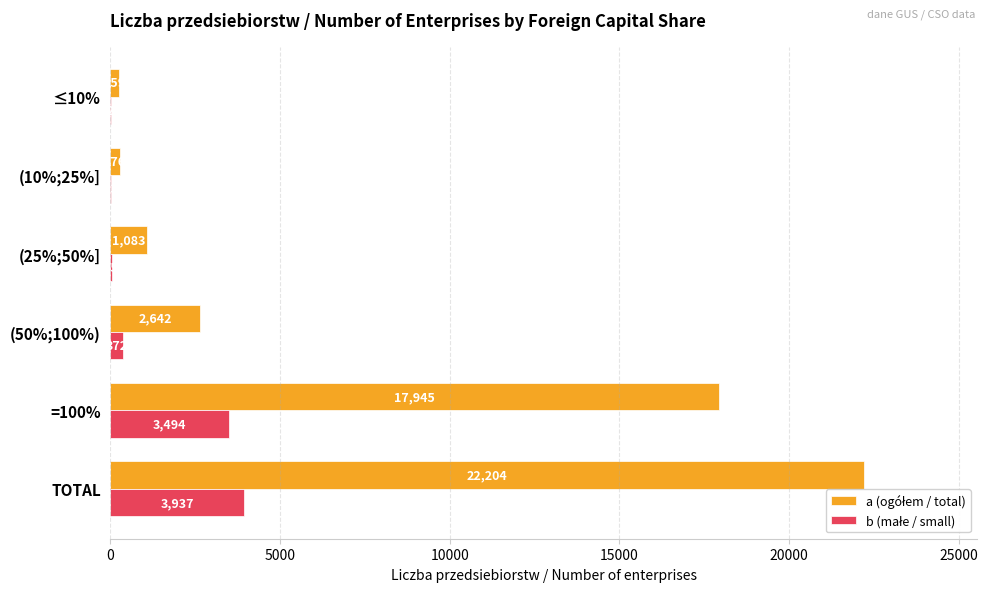

What is the total value across all series at (10%;25%]?

289